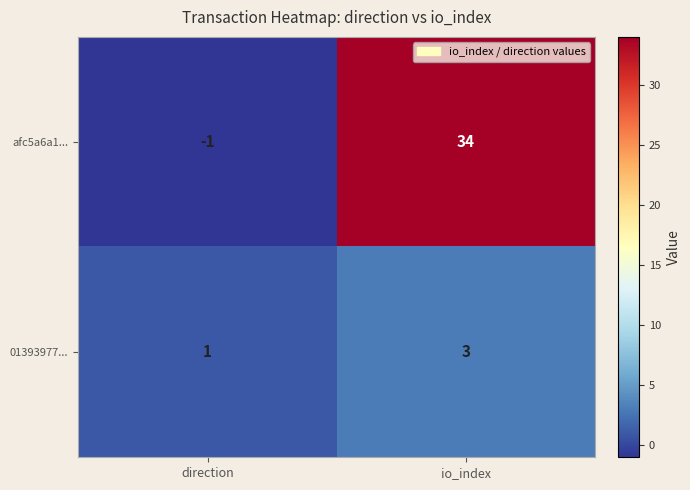

Which series has the largest total across all categories?

afc5a6a1...